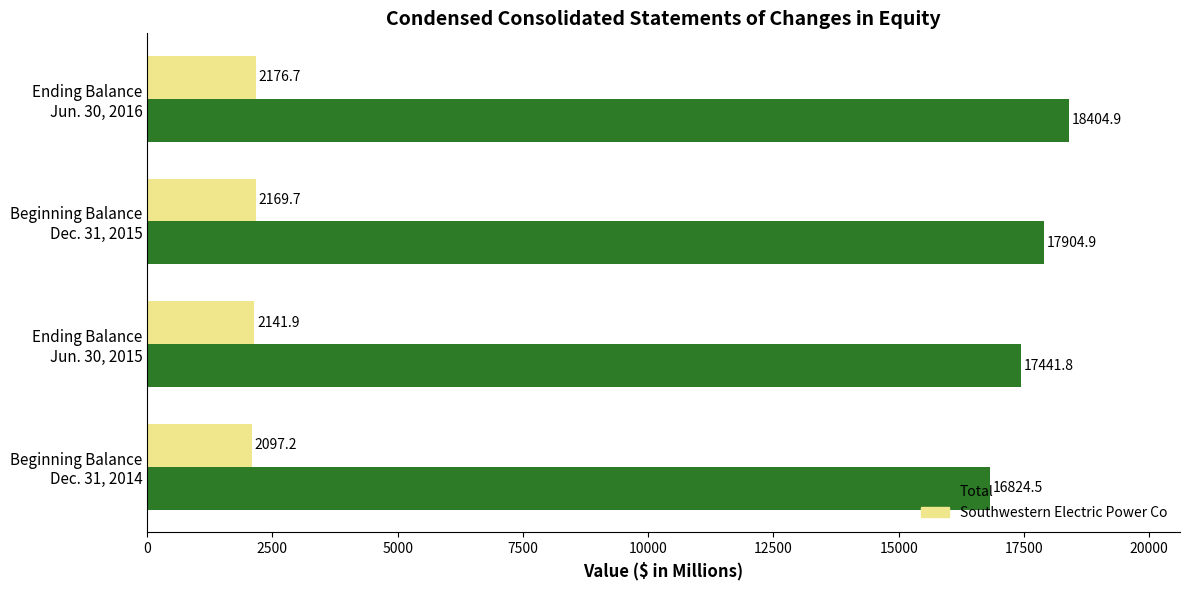

What is the greatest value displayed?

18404.9